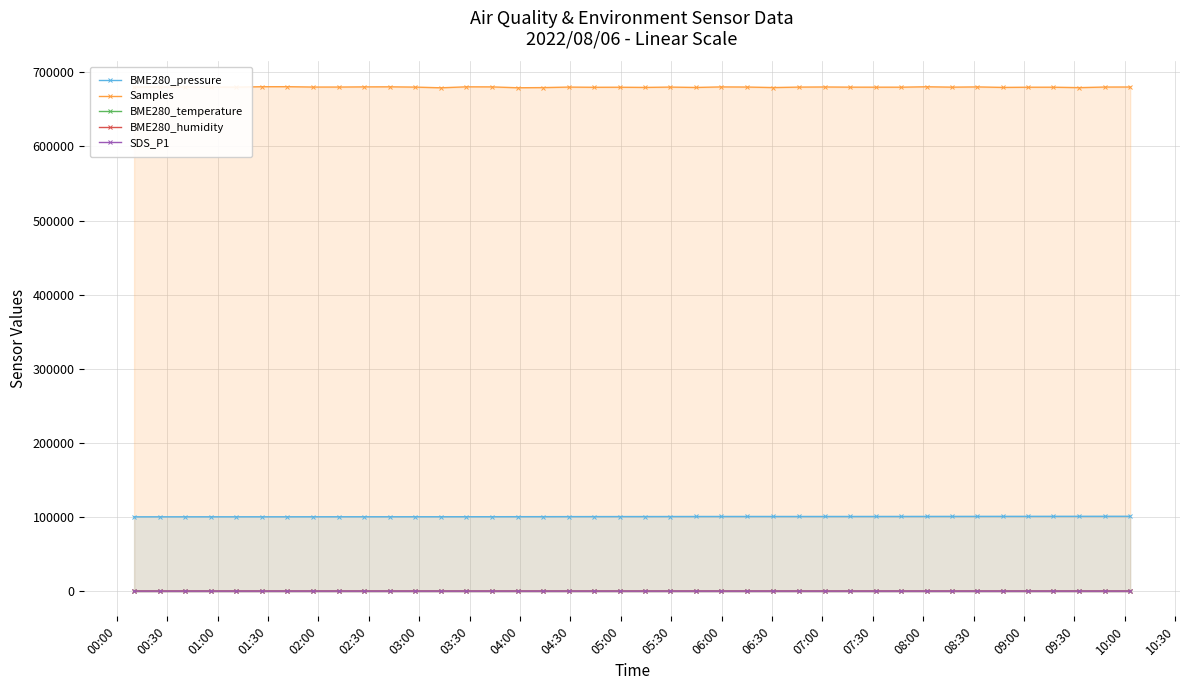

What is the value of the Samples point at the 2nd from the left?

680169.0